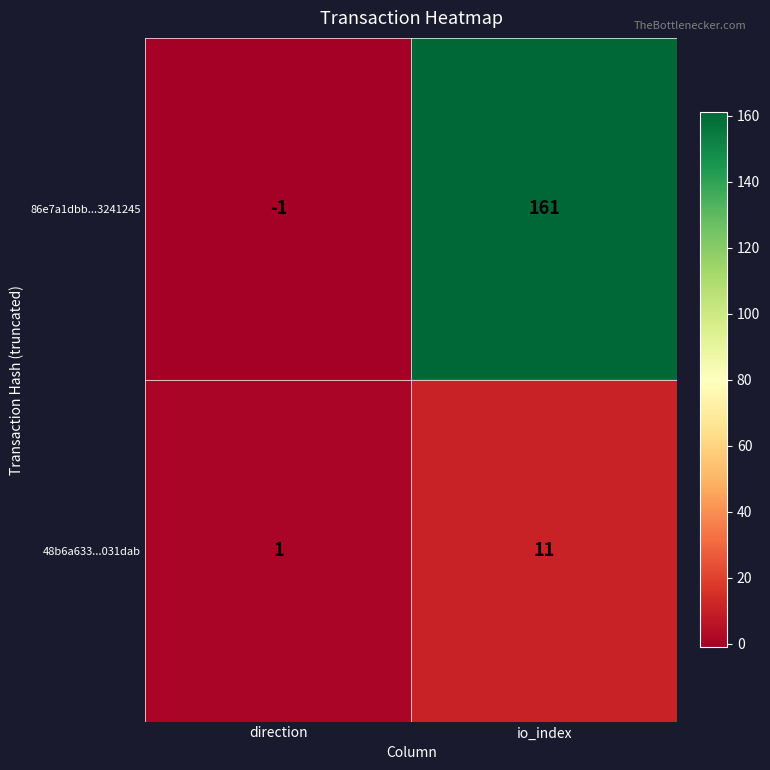

Reading left to right, list all the values displayed in this chart.

86e7a1dbb...3241245: -1	161
48b6a633...031dab: 1	11